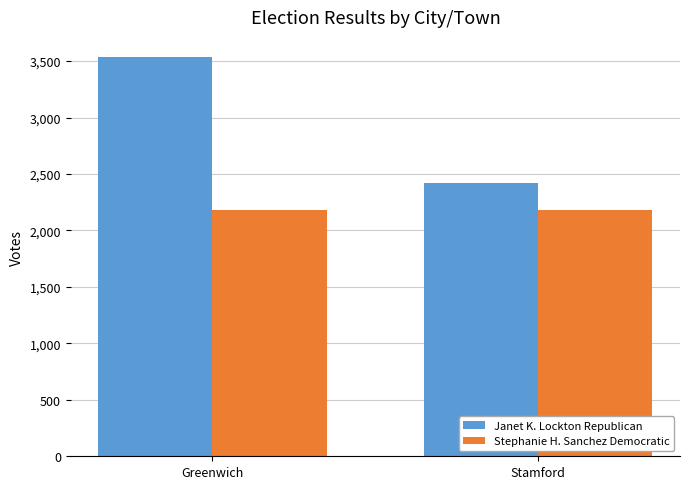

How many values in the Janet K. Lockton Republican series are below 3537?

1